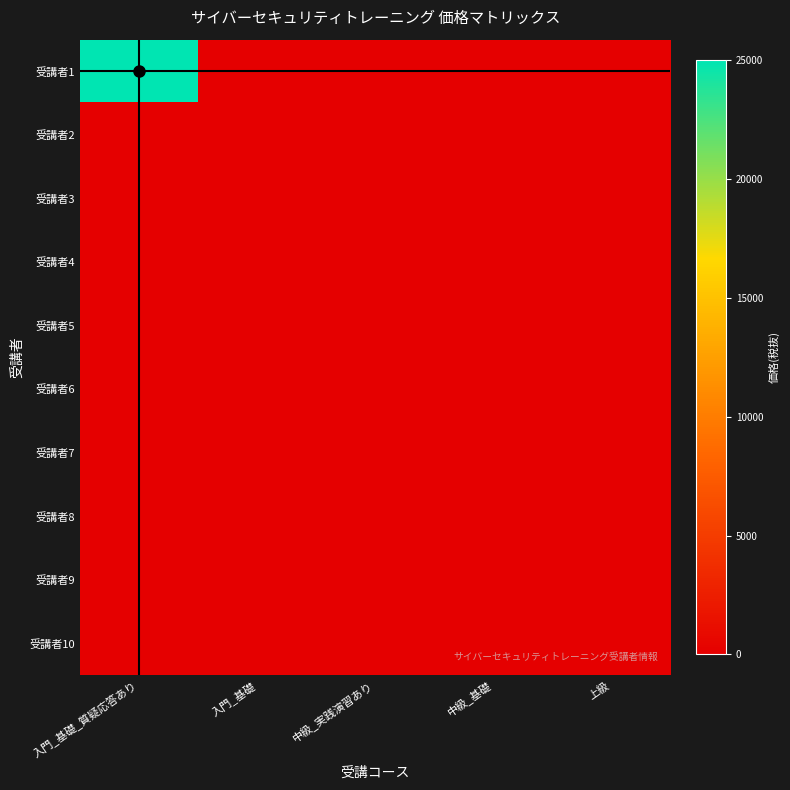

How many categories are shown in the chart?

5